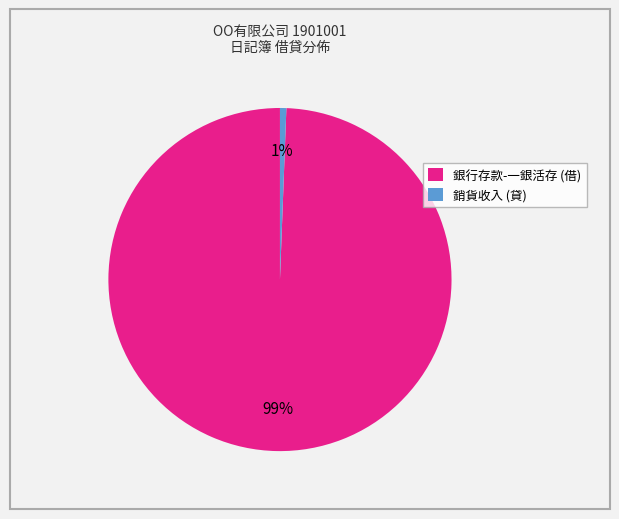

What is the majority slice?

銀行存款-一銀活存 (借)